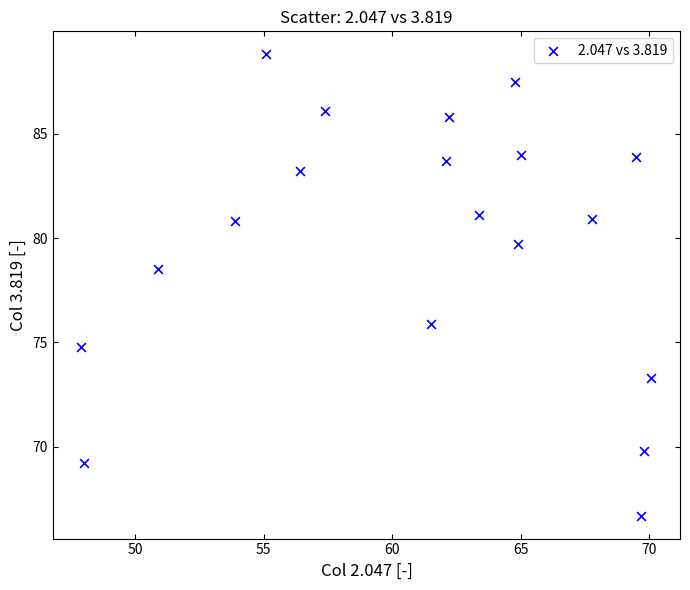

What is the range of X values (max minus min)?

22.2